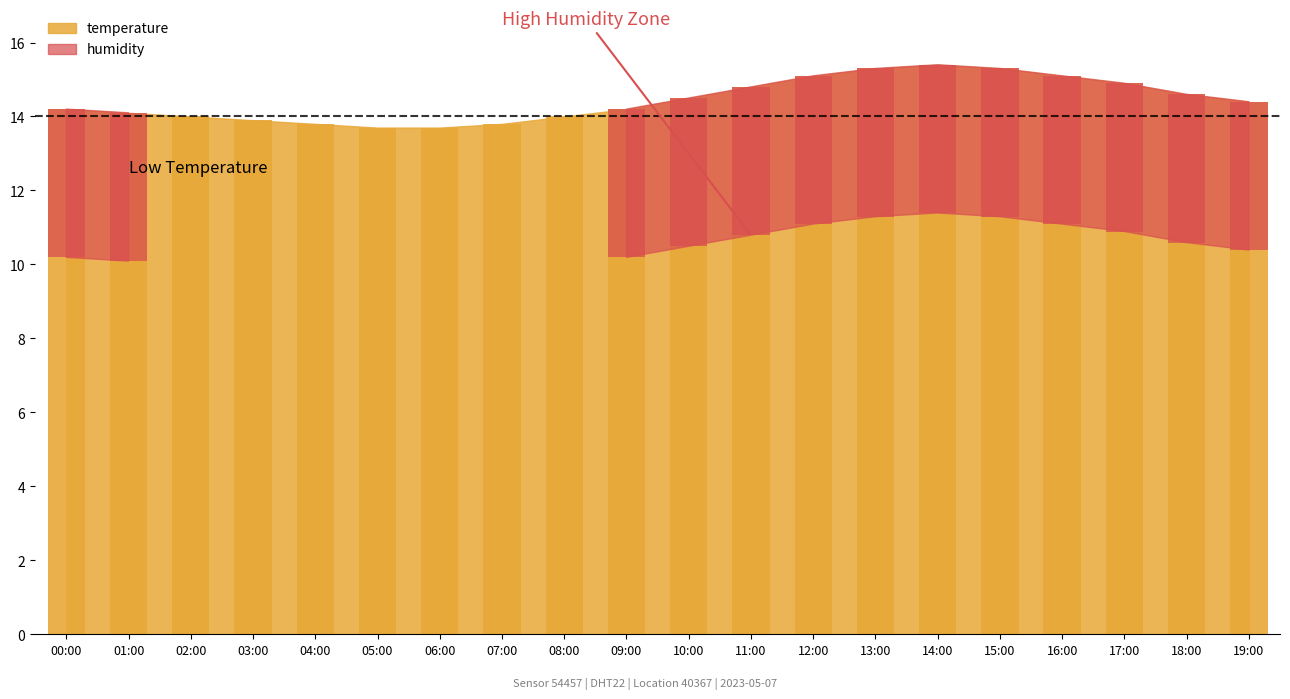

The chart shows a value of 14.2 at 09:00. True or false?

True